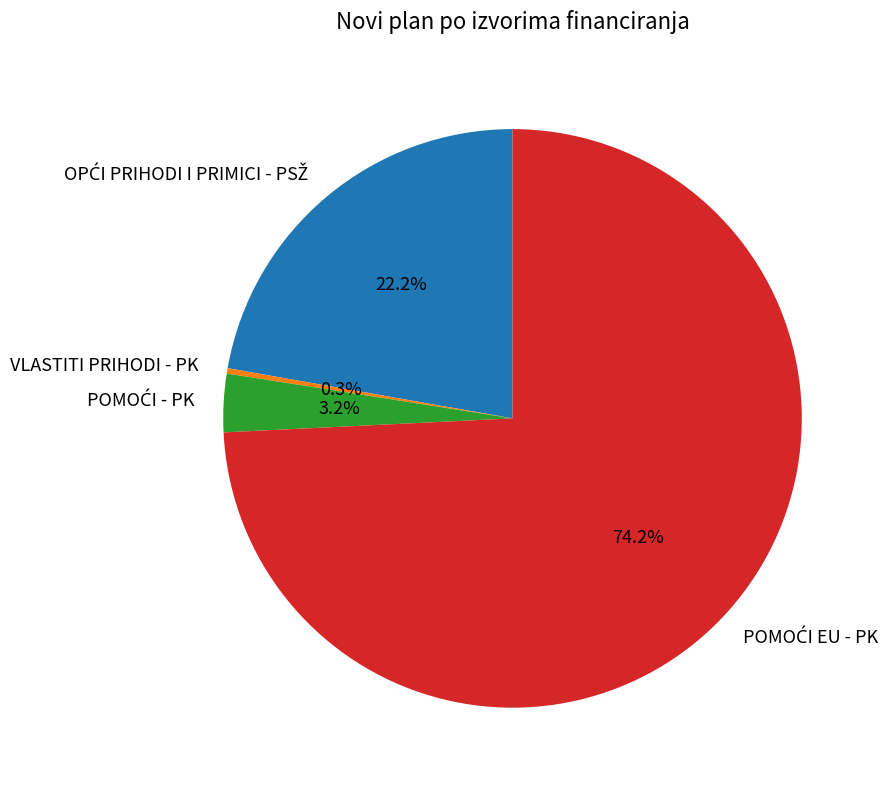

Which slice is the smallest?

VLASTITI PRIHODI - PK